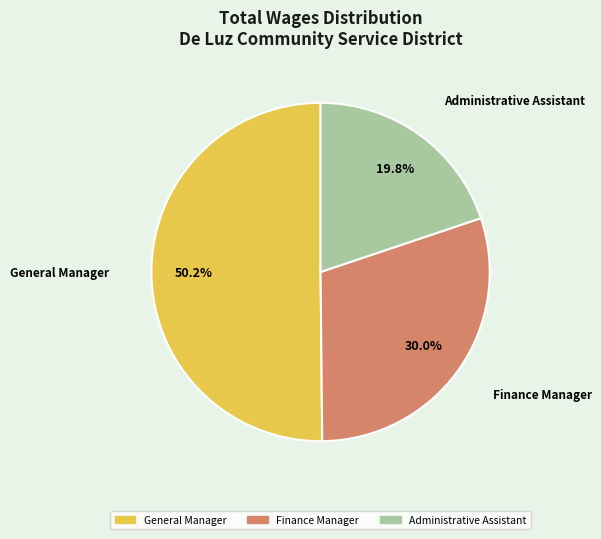

Rank the categories by value from highest to lowest.

General Manager, Finance Manager, Administrative Assistant